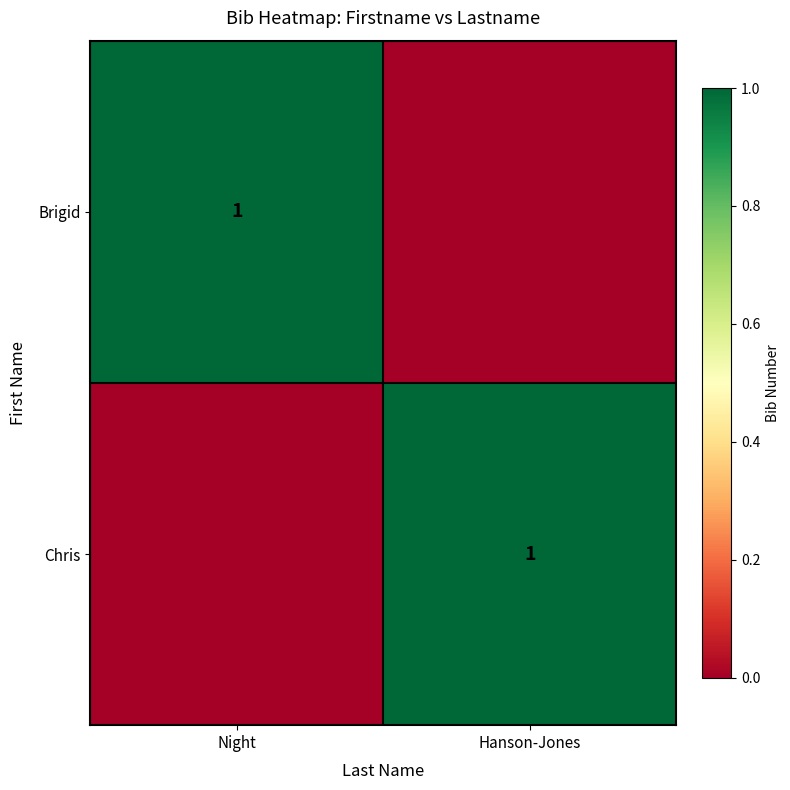

The value of Brigid at Night is 2. True or false?

False